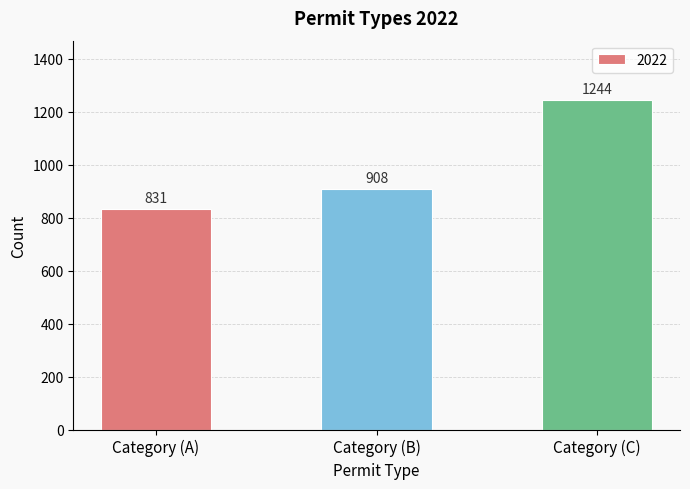

Reading left to right, what are all the values shown in this chart?

Category (A)=831	Category (B)=908	Category (C)=1244